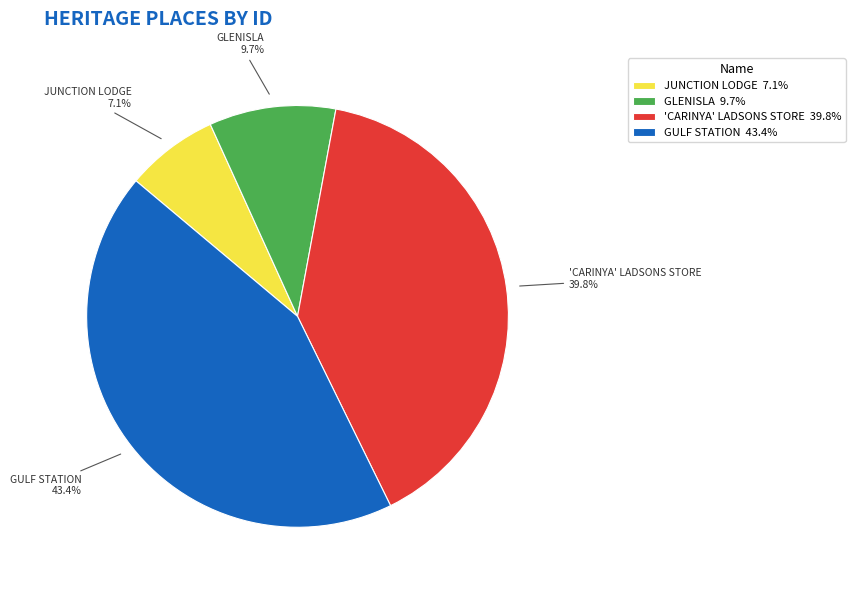

What is the smallest slice in the pie chart?

JUNCTION LODGE